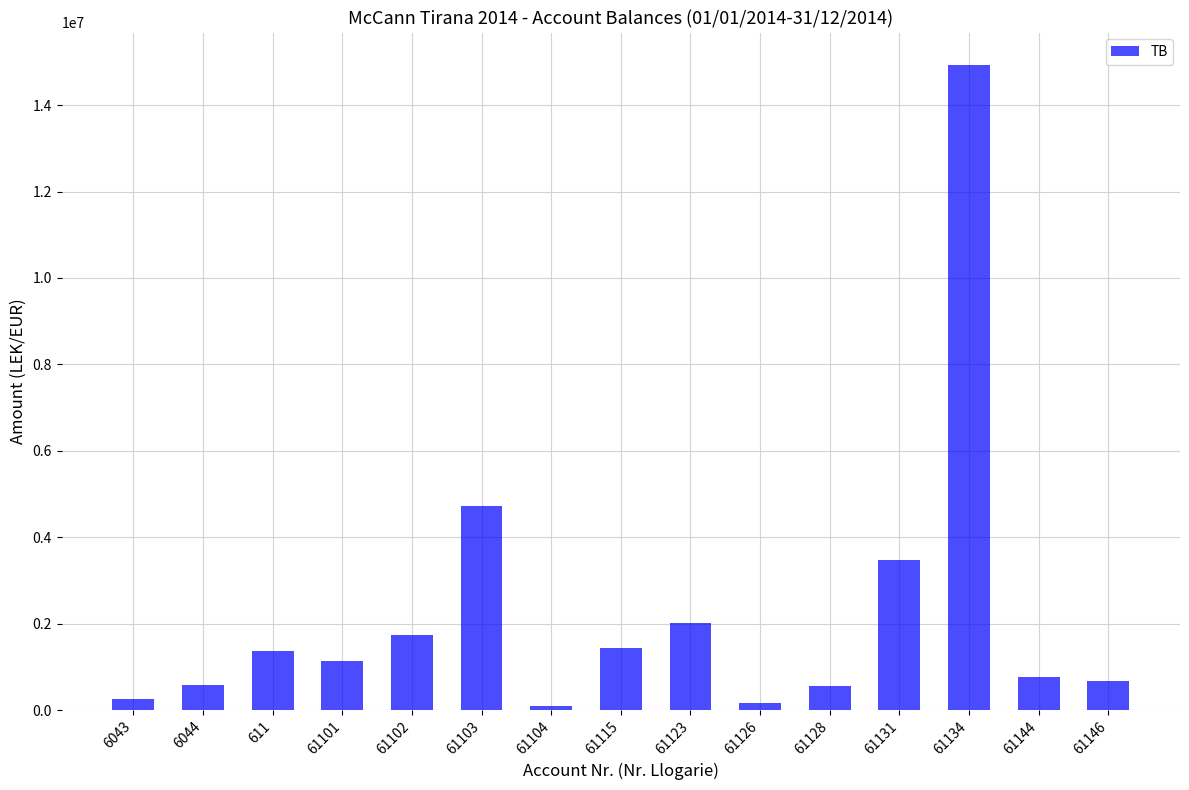

The value at 61146 is 666085.5. True or false?

True